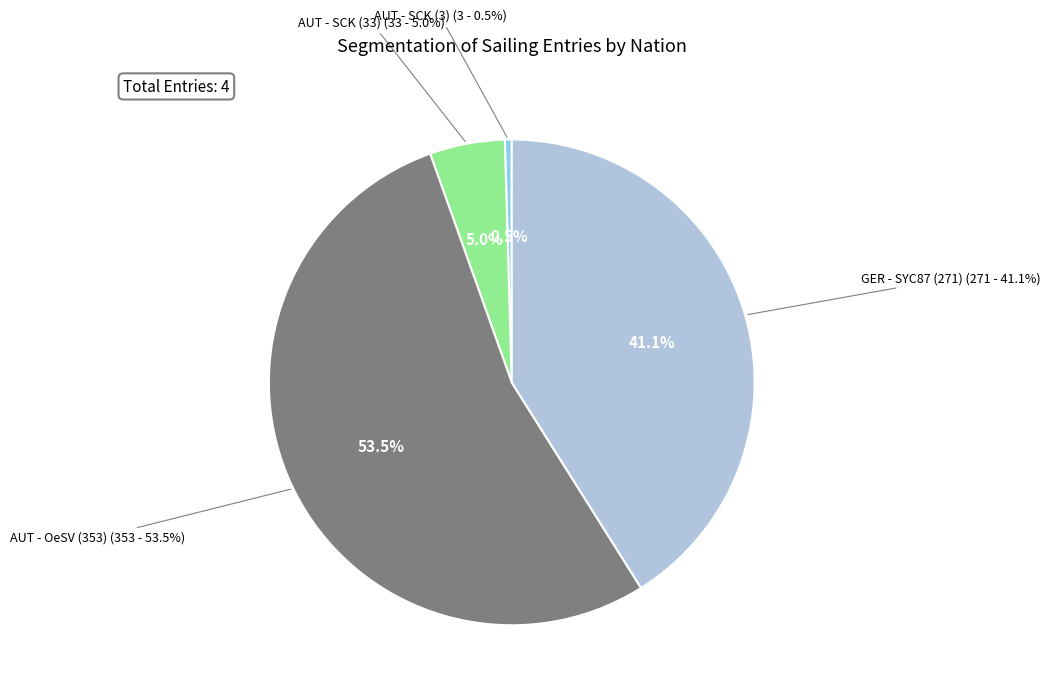

What percentage is the GER - SYC87 (271) slice, to the nearest percent?

41%